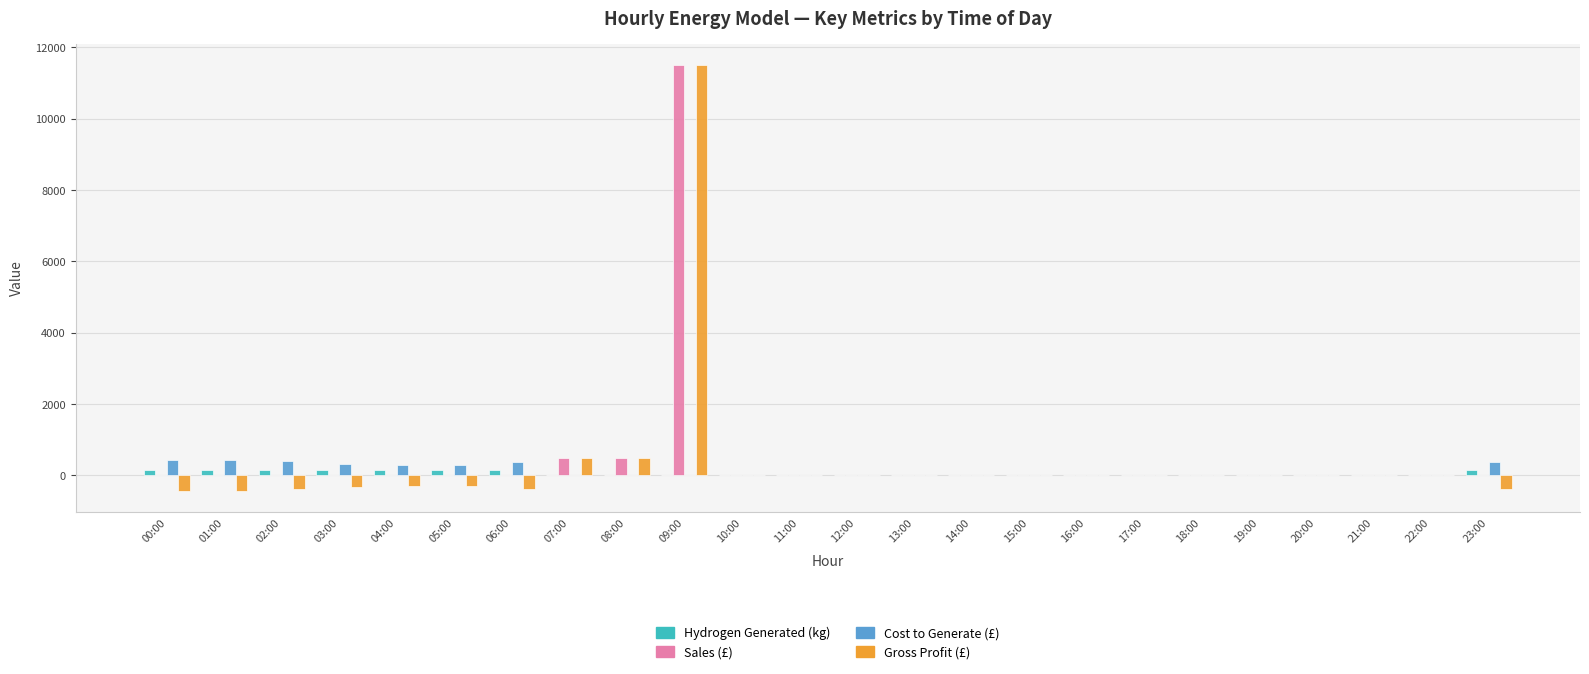

What is the maximum value shown in the chart?

11500.0